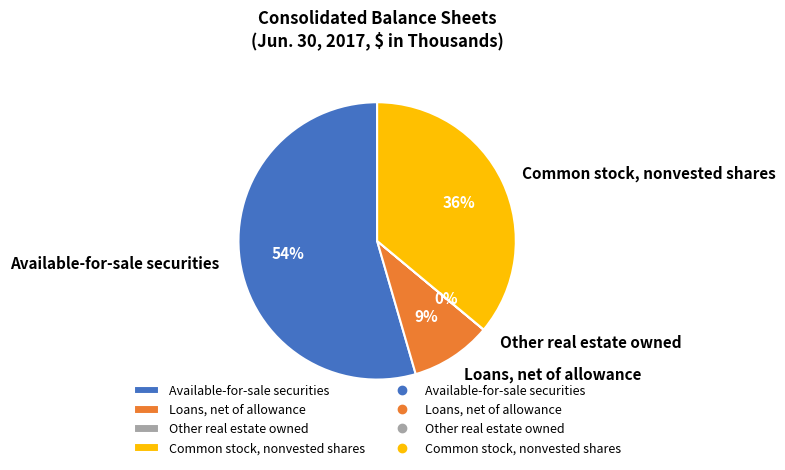

Is the sum of Available-for-sale securities and Common stock, nonvested shares greater than half?

Yes